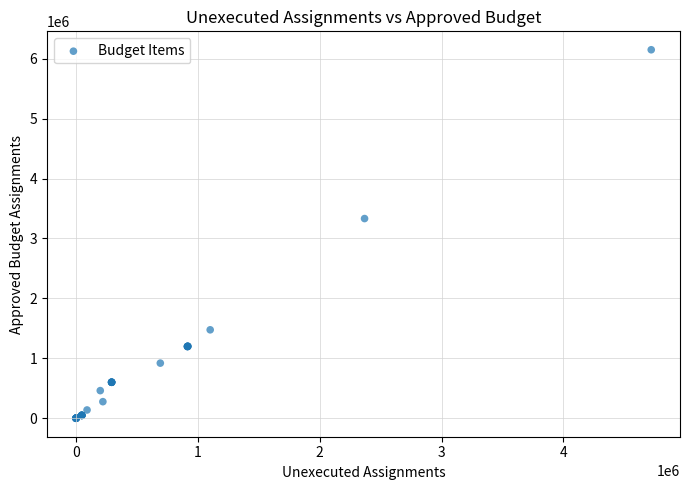

What Y value in the scatter plot is closest to 3074485?

3332495.9